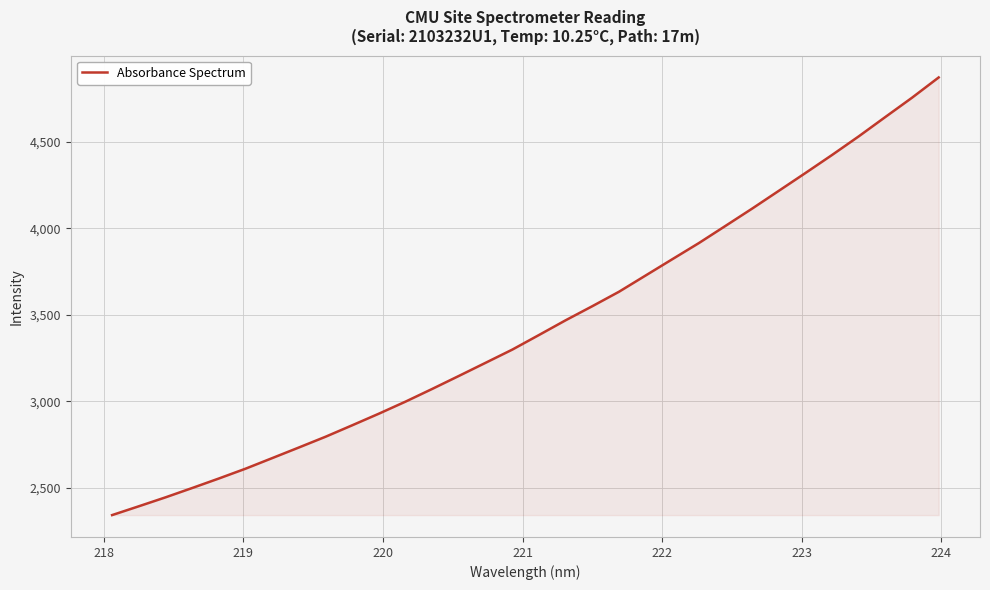

What is the difference between the maximum and minimum values?

2529.6